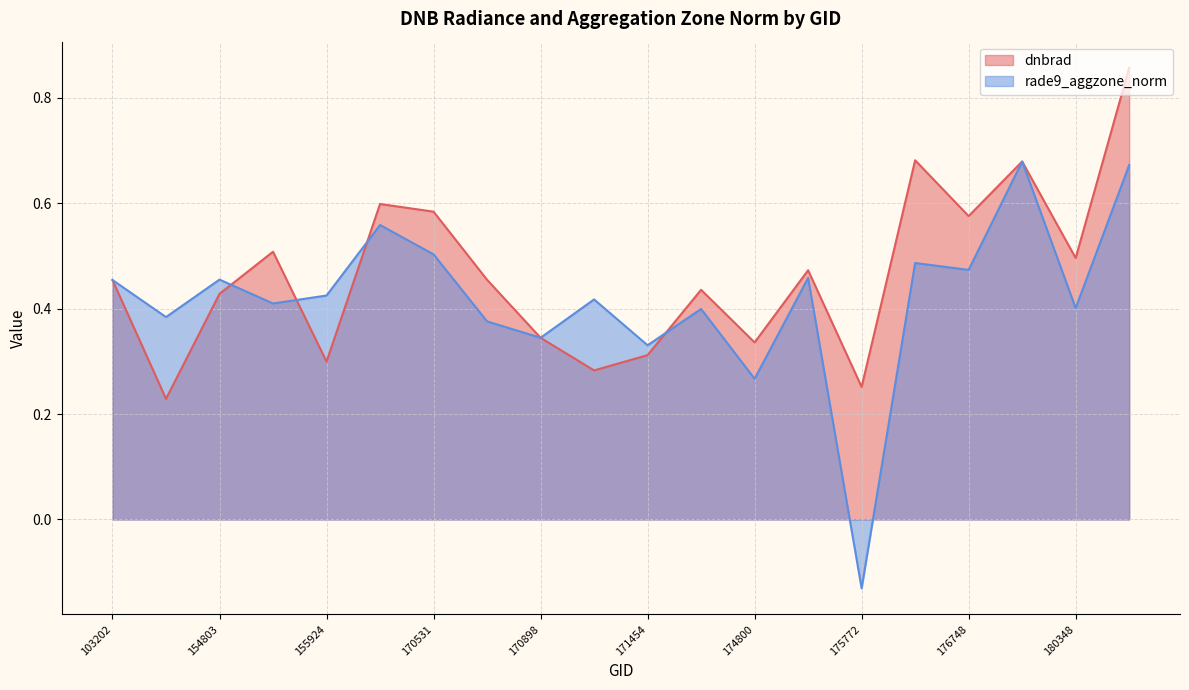

At how many categories does at least one series exceed 0?

20